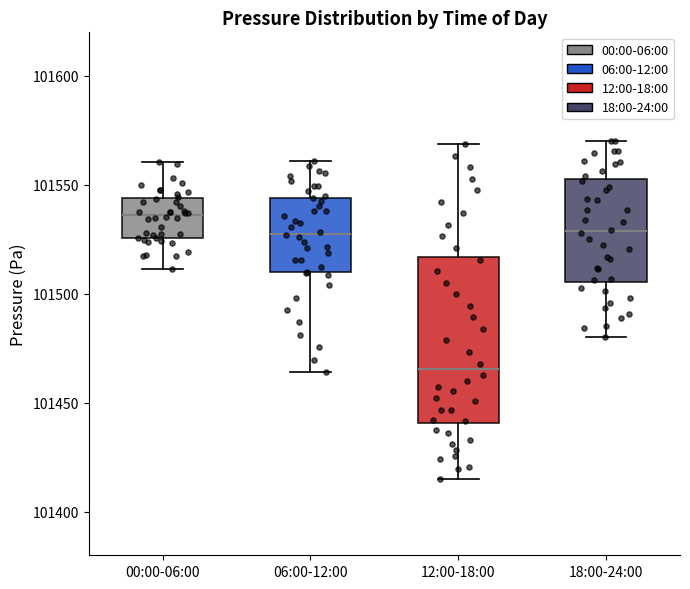

Reading left to right, transcribe this box plot: for each box, give where its median line is, the range the box spans, and where its two whiskers end, as read against the y-axis. The values are not printed on the chart, so give them approximately, as read against the axis.

00:00-06:00: median 101535, box 101525 to 101545, whiskers 101510 to 101560
06:00-12:00: median 101530, box 101510 to 101545, whiskers 101465 to 101560
12:00-18:00: median 101465, box 101440 to 101515, whiskers 101415 to 101570
18:00-24:00: median 101530, box 101505 to 101555, whiskers 101480 to 101570